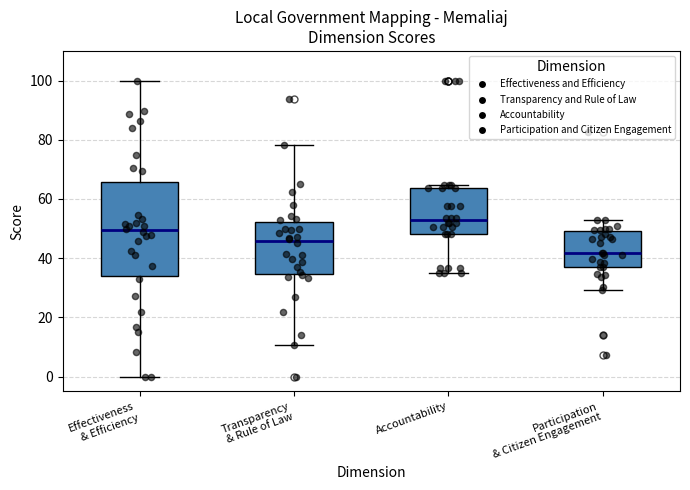

Which box is the tallest, from its lower edge to its upper edge?

Effectiveness & Efficiency